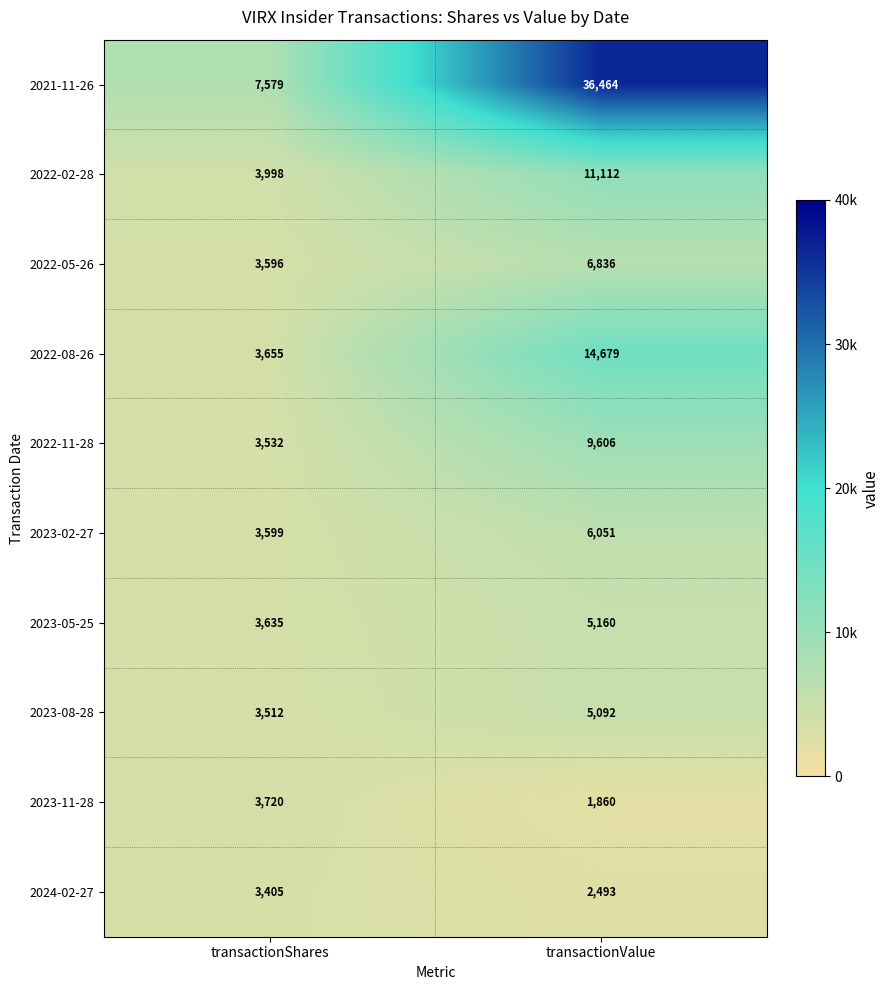

What is the greatest value displayed?

36464